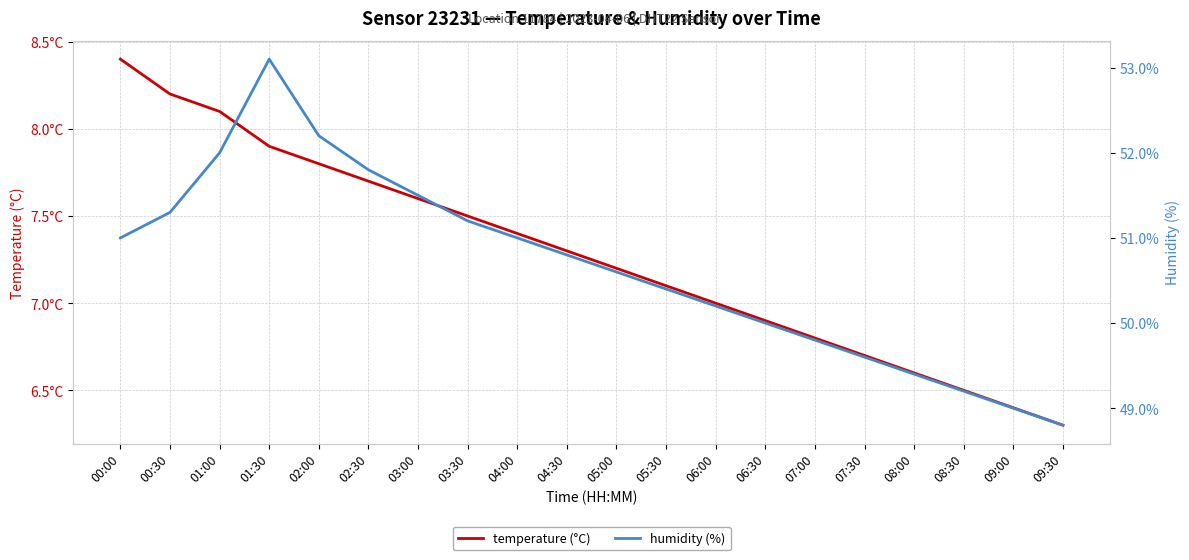

True or false: temperature (°C) has more than 2 points higher than both neighbors.

False